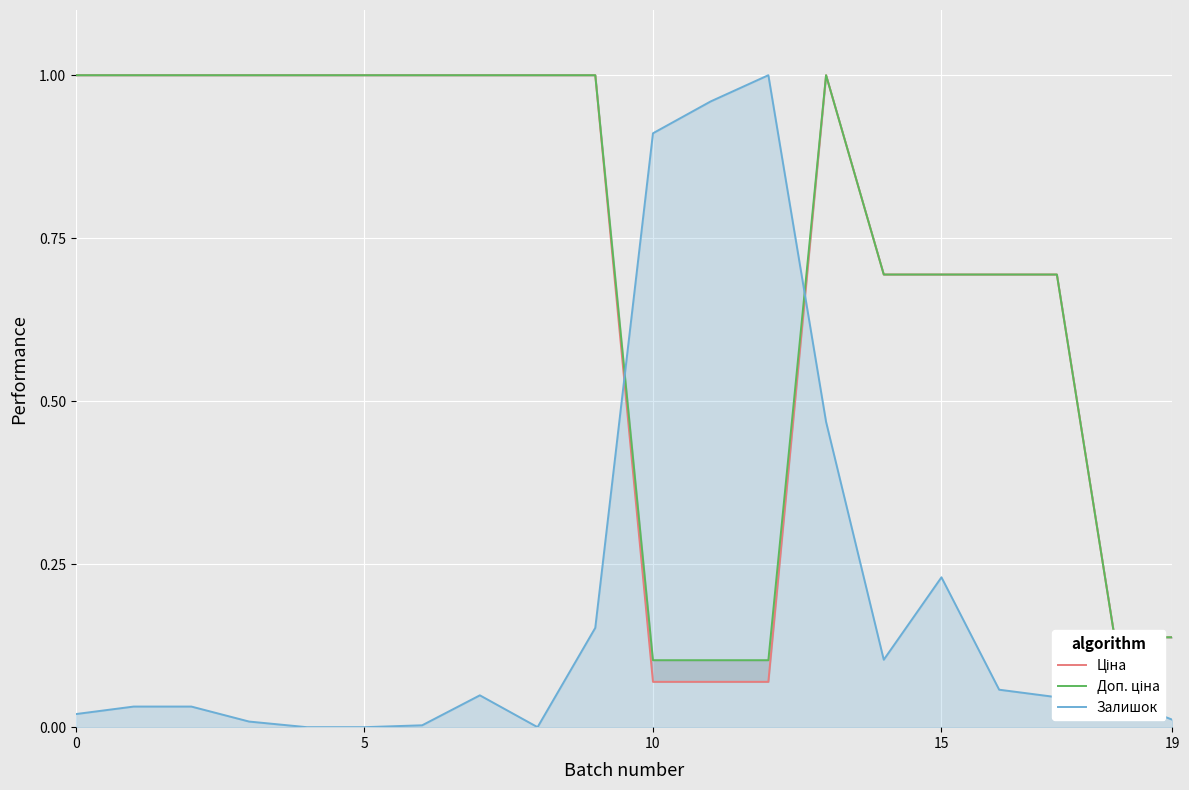

Count the number of data series in this chart.

3